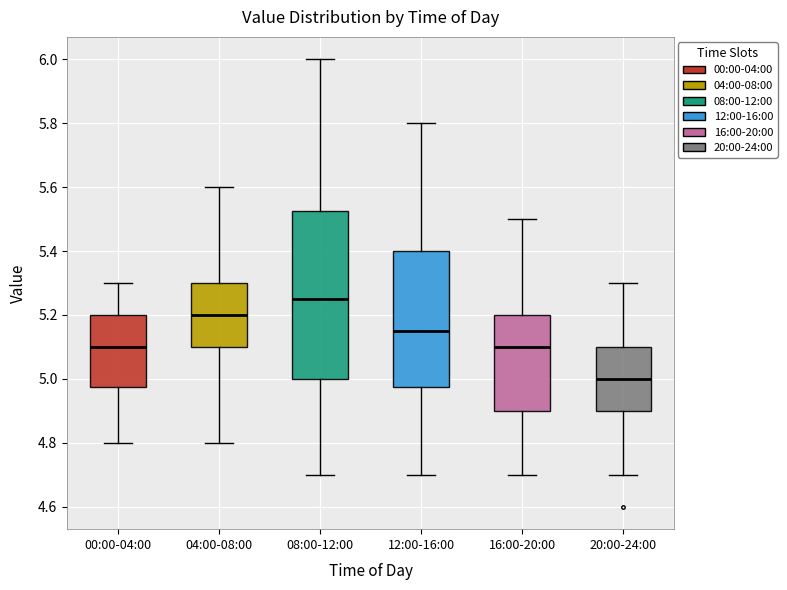

Which box is the tallest, from its lower edge to its upper edge?

08:00-12:00